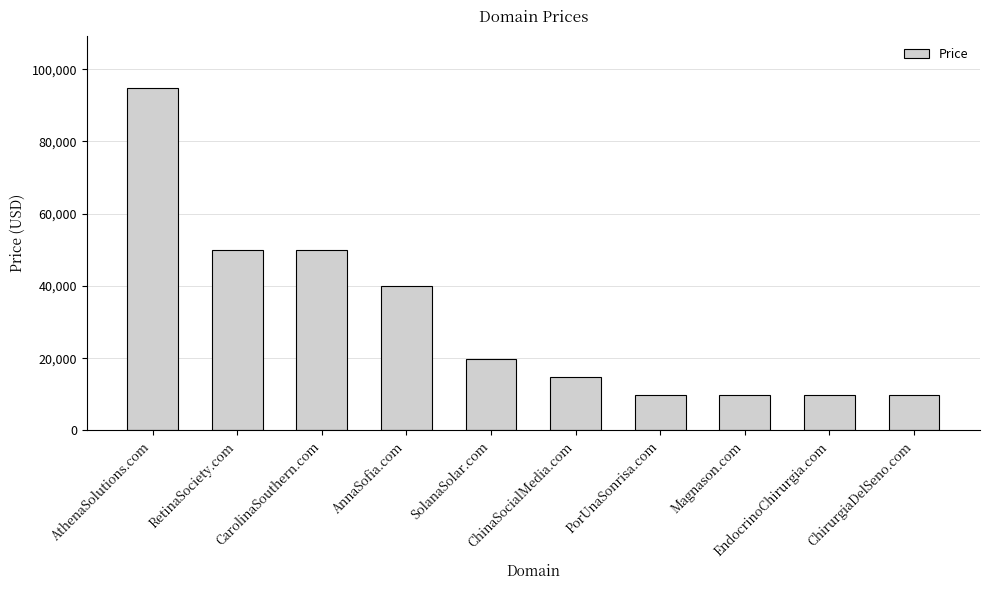

What is the label of the 3rd bar from the right?

Magnason.com